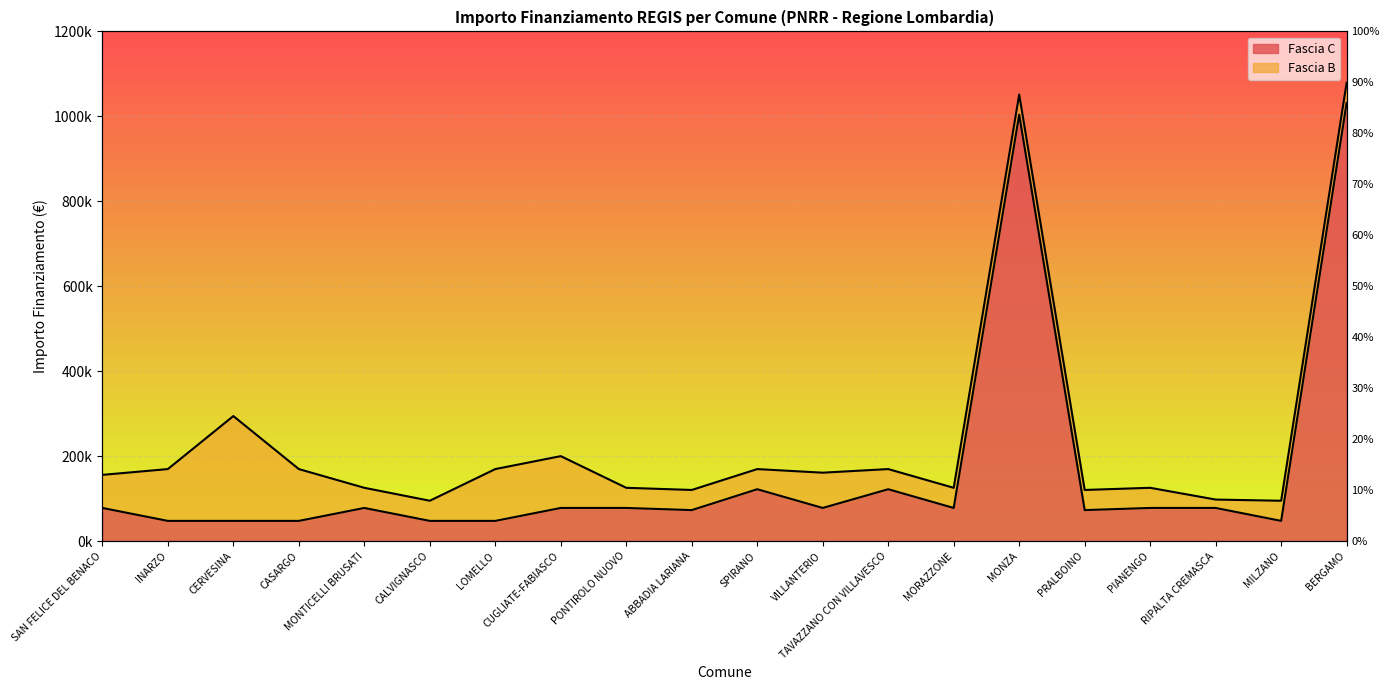

What is the label of the 6th point from the left?

CALVIGNASCO